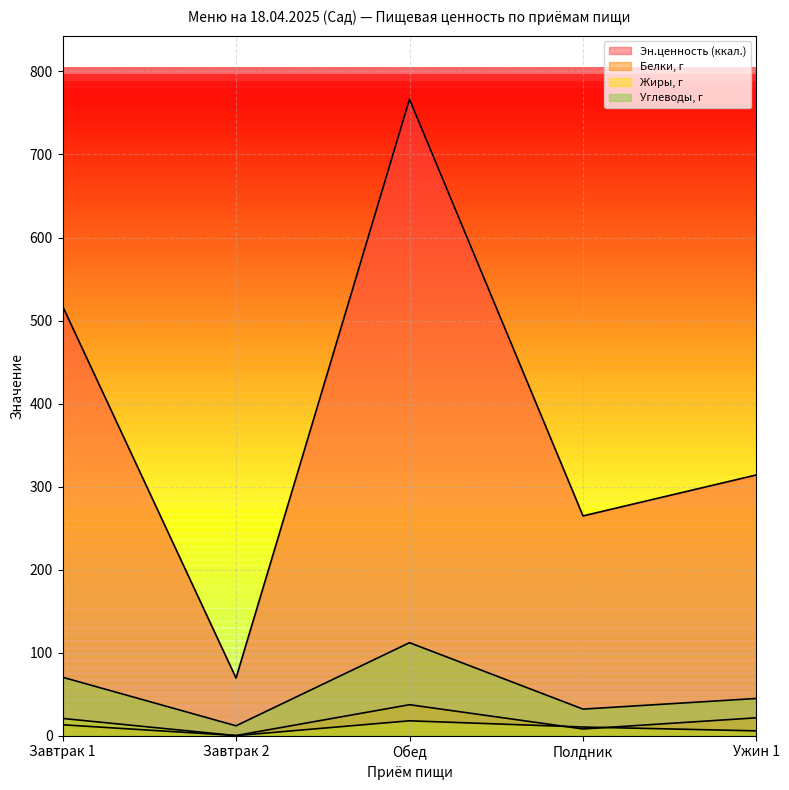

What is the highest value of the Жиры, г series?

20.7